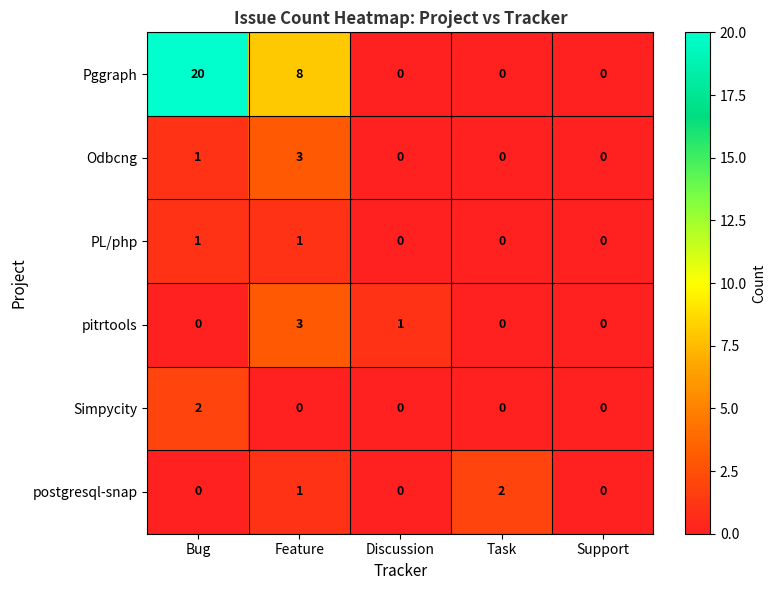

Reading left to right, what are all the values shown in this chart?

Pggraph: 20	8	0	0	0
Odbcng: 1	3	0	0	0
PL/php: 1	1	0	0	0
pitrtools: 0	3	1	0	0
Simpycity: 2	0	0	0	0
postgresql-snap: 0	1	0	2	0